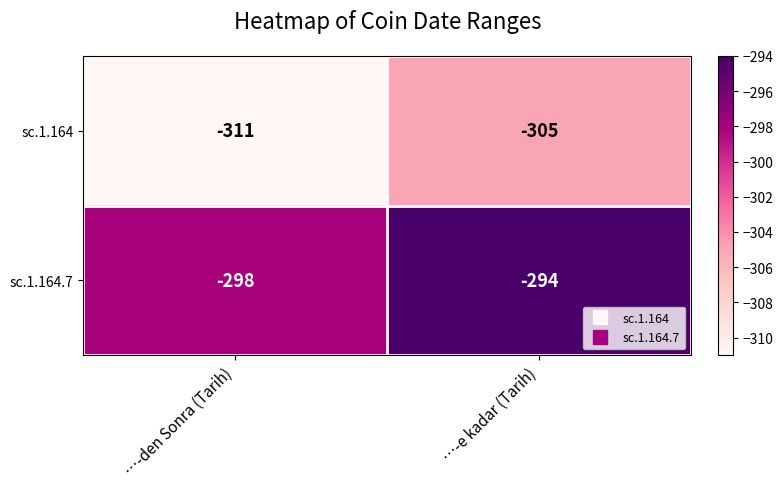

What is the lowest value of the sc.1.164.7 series?

-298